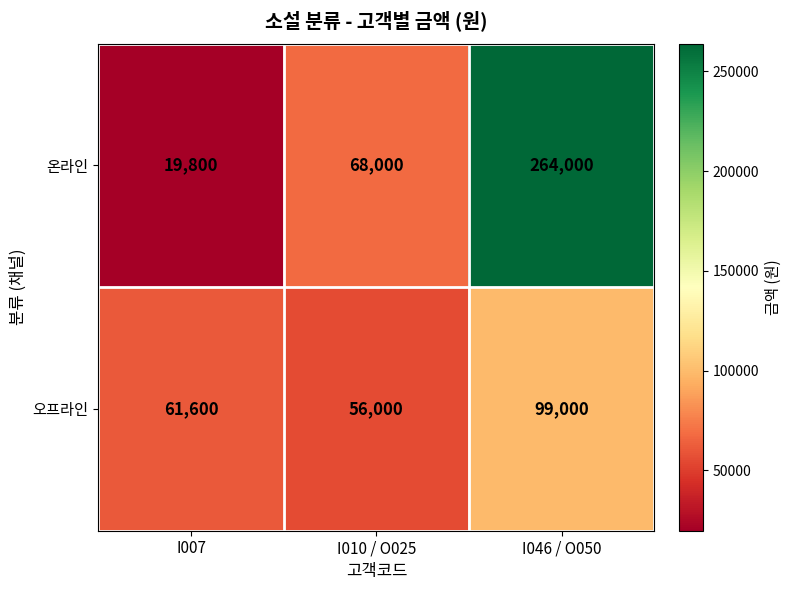

What is the sum of all 온라인 values?

351800